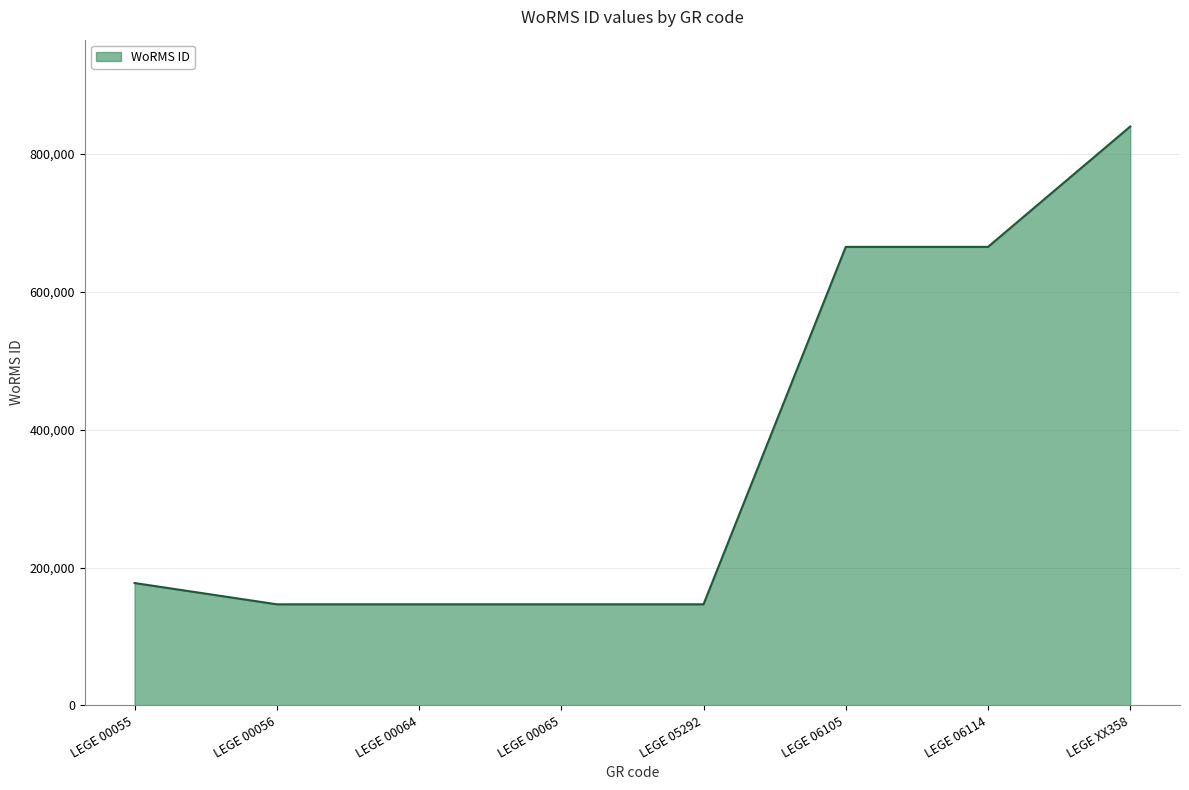

What is the difference between the values at LEGE 06105 and LEGE 05292?

518550